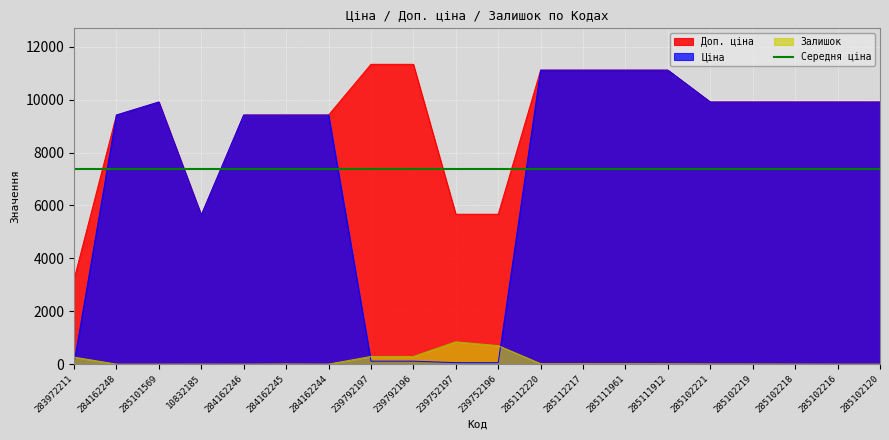

Reading right to left, extract all data points from this chart.

Ціна: 9908.5	9908.5	9908.5	9908.5	9908.5	11113.6	11113.6	11113.6	11113.6	56.7	56.7	113.3	113.3	9416.9	9416.9	9416.9	5636.0	9908.5	9416.9	32.0
Доп. ціна: 9908.5	9908.5	9908.5	9908.5	9908.5	11113.6	11113.6	11113.6	11113.6	5667.0	5667.0	11334.0	11334.0	9416.9	9416.9	9416.9	5636.0	9908.5	9416.9	3205.0
Залишок: 0.0	0.0	3.0	7.0	8.0	14.0	17.0	17.0	17.0	698.0	845.0	290.0	289.0	1.0	7.0	0.0	1.0	0.0	0.0	264.0